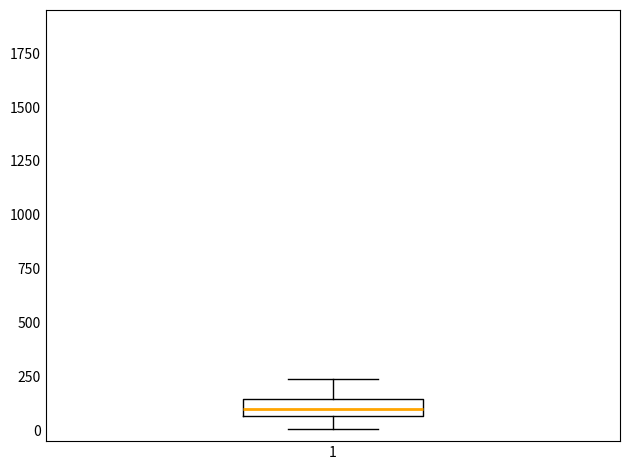

Transcribe this box plot: give where the median line is, the range the box spans, and where the two whiskers end, as read against the y-axis. The values are not printed on the chart, so give them approximately, as read against the axis.

median 100, box 50 to 150, whiskers 0 to 250